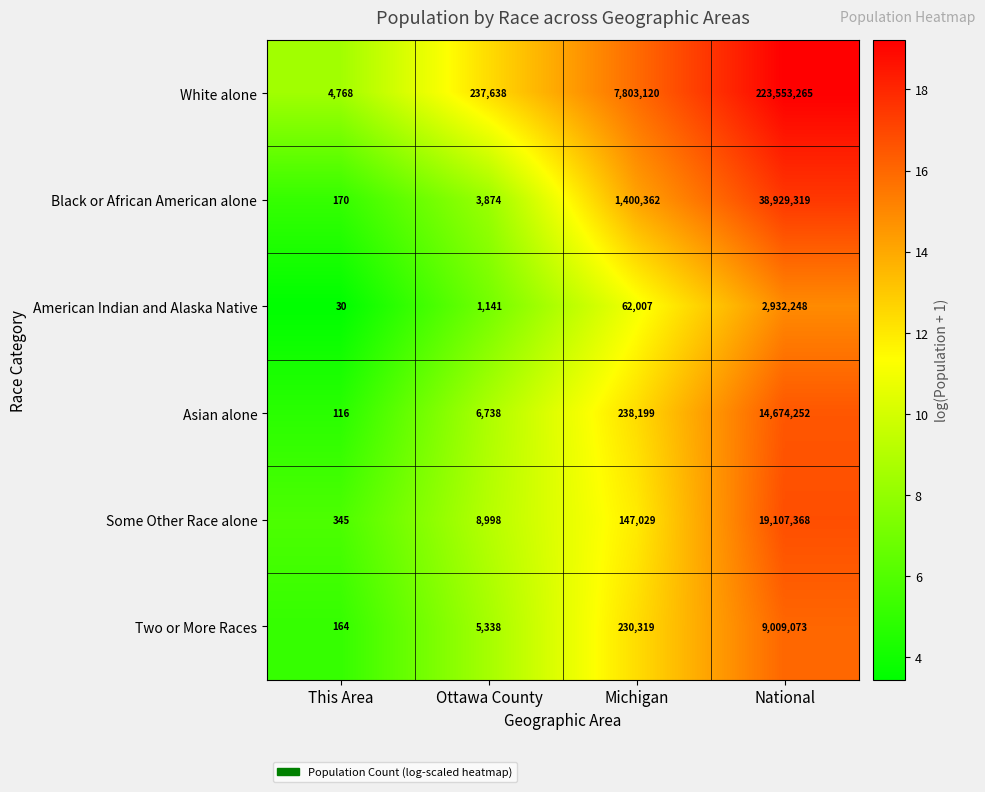

Between Ottawa County and Michigan, which series saw the biggest shift?

White alone